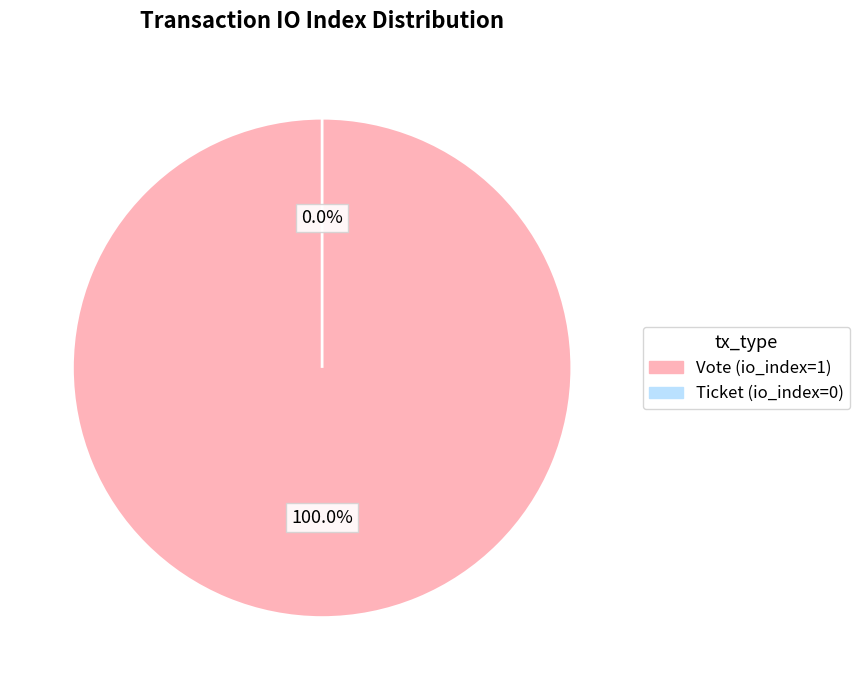

What percentage is the Vote (io_index=1) slice, to the nearest percent?

100%